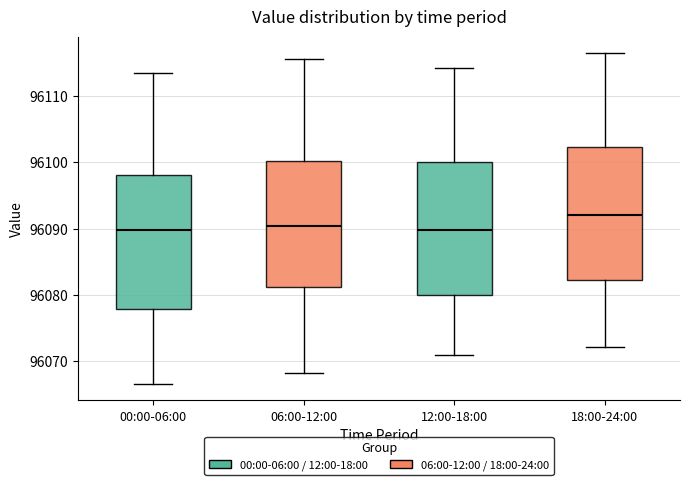

Reading left to right, read every box against the y-axis: the position of its median line, the range the box covers, and the ends of its whiskers. The values are not printed on the chart, so give them approximately, as read against the axis.

00:00-06:00: median 96090, box 96078 to 96098, whiskers 96067 to 96114
06:00-12:00: median 96090, box 96081 to 96100, whiskers 96068 to 96116
12:00-18:00: median 96090, box 96080 to 96100, whiskers 96071 to 96114
18:00-24:00: median 96092, box 96082 to 96102, whiskers 96072 to 96117